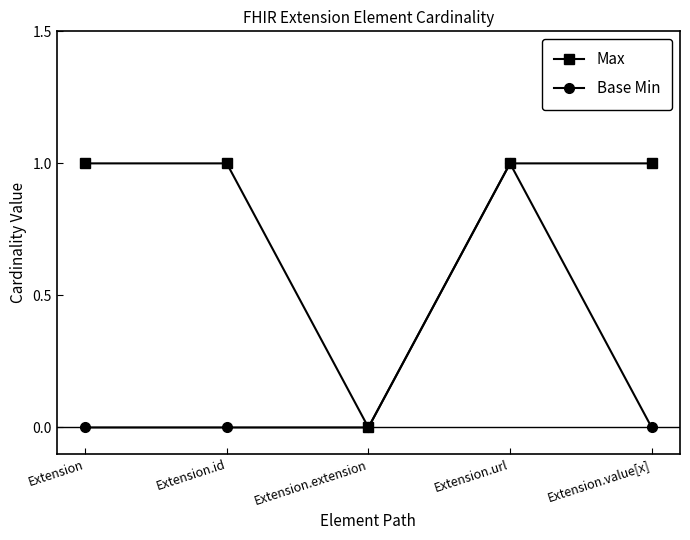

Does the chart display data point markers on the line(s)?

Yes